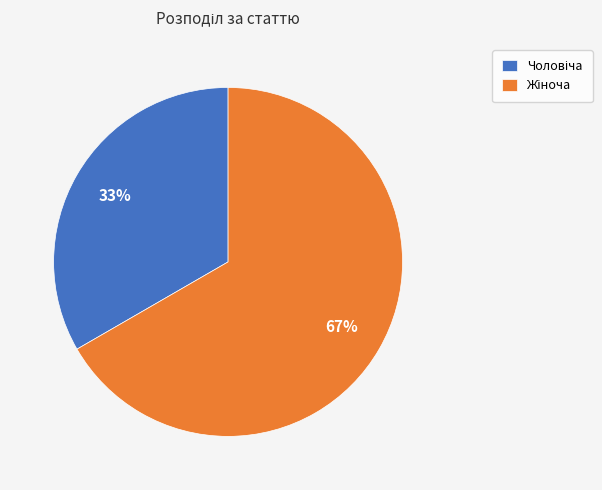

To the nearest percent, what is the average slice percentage?

50%